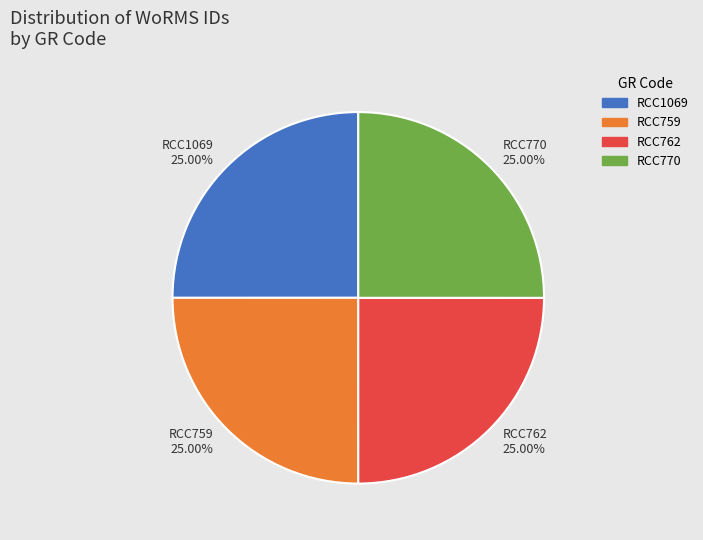

Approximately how many times larger is the value at RCC770 compared to RCC1069?

1.0